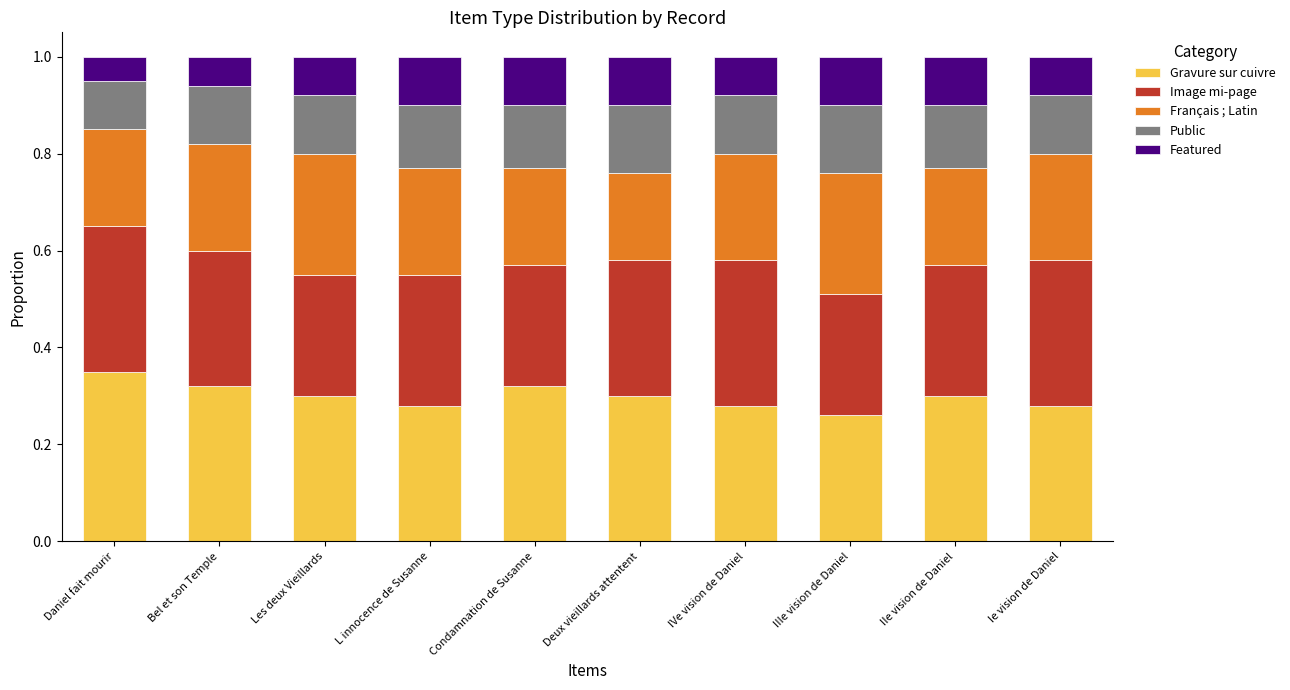

How many categories are shown in the chart?

10